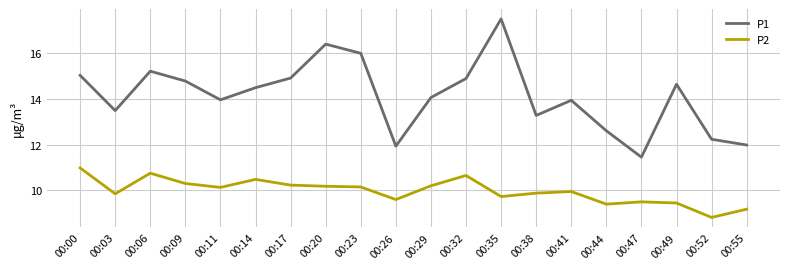

What is the difference between the maximum and minimum values in the P1 series?

6.0